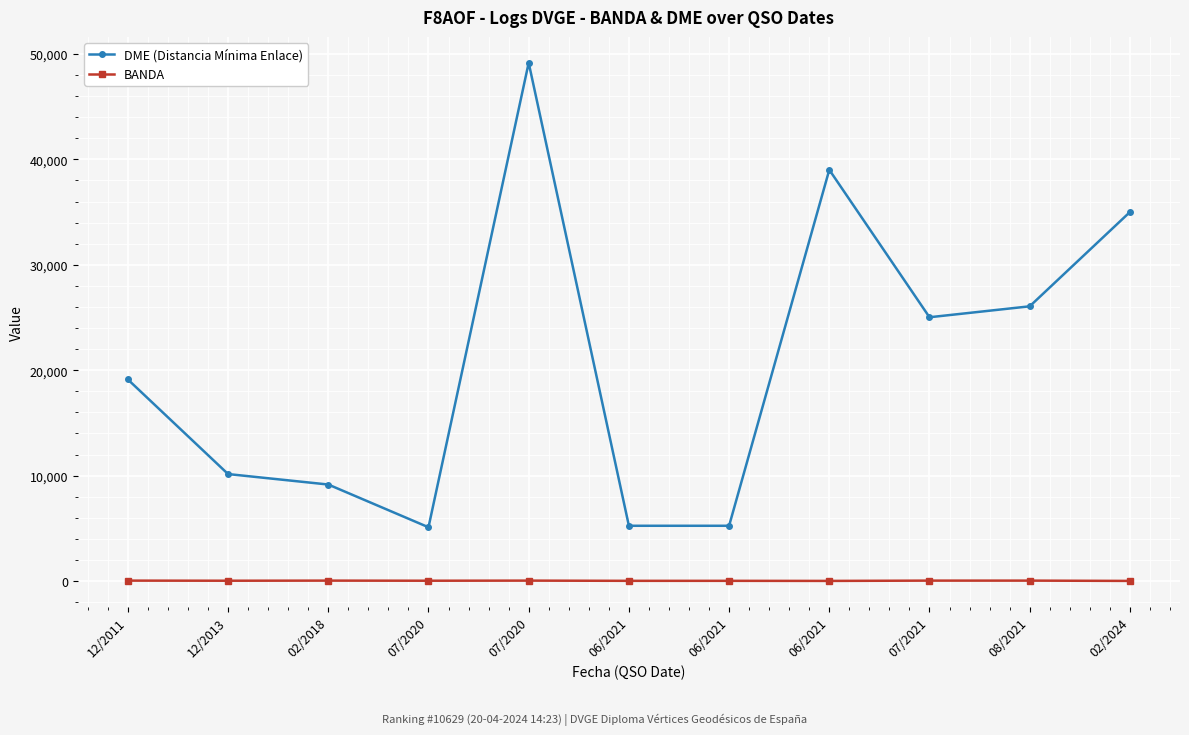

What is the label of the 2nd point from the left?

12/2013